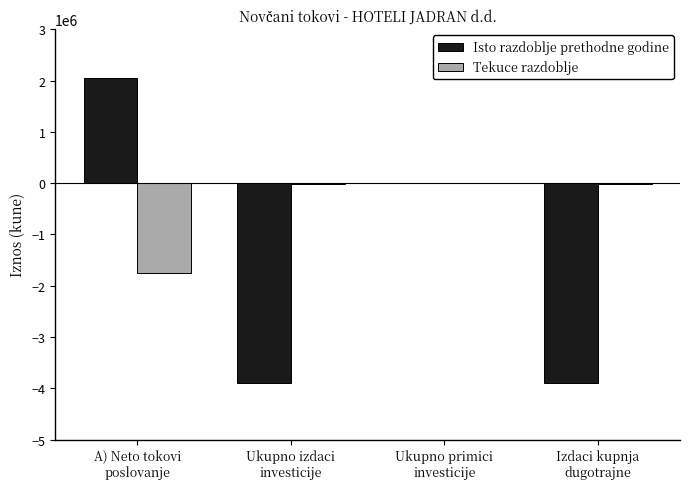

What is the highest value of the Isto razdoblje prethodne godine series?

2052515